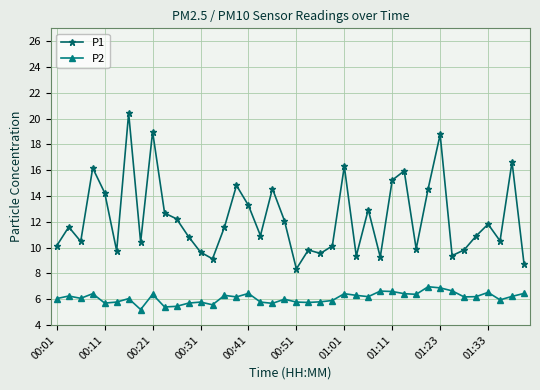

List the series in order of their overall mean, lowest first.

P2, P1